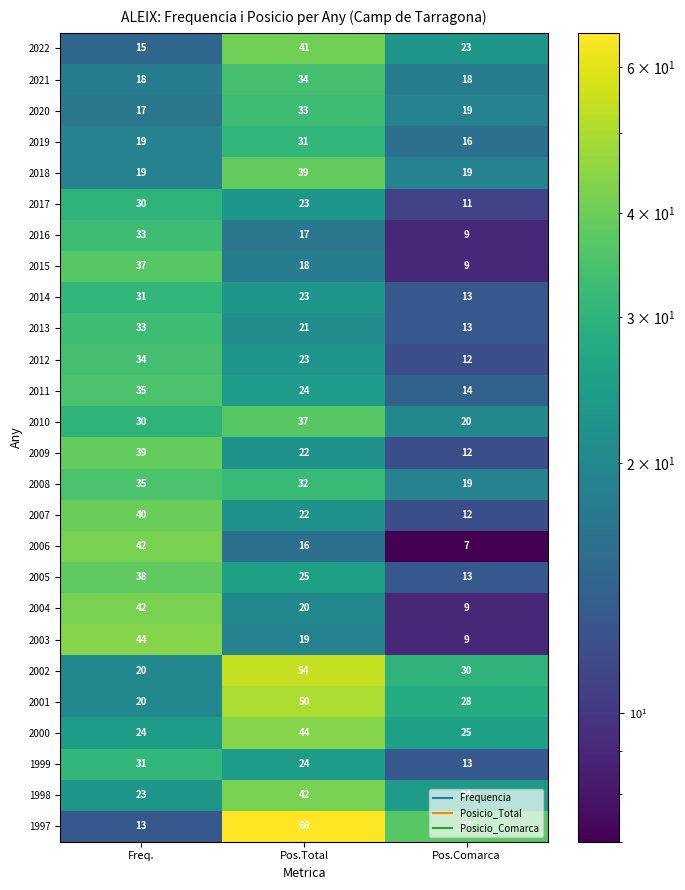

At which label does 2022 first exceed 23?

Pos.Total